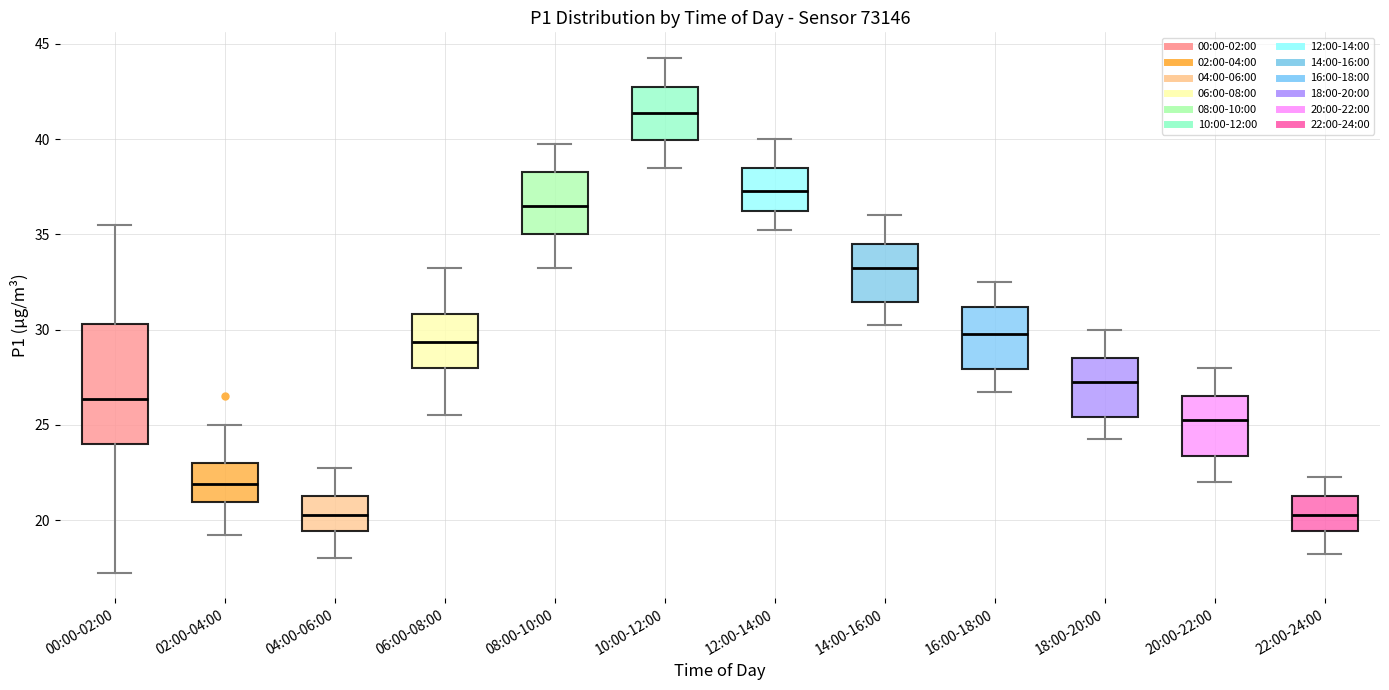

Which box has the highest median line?

10:00-12:00